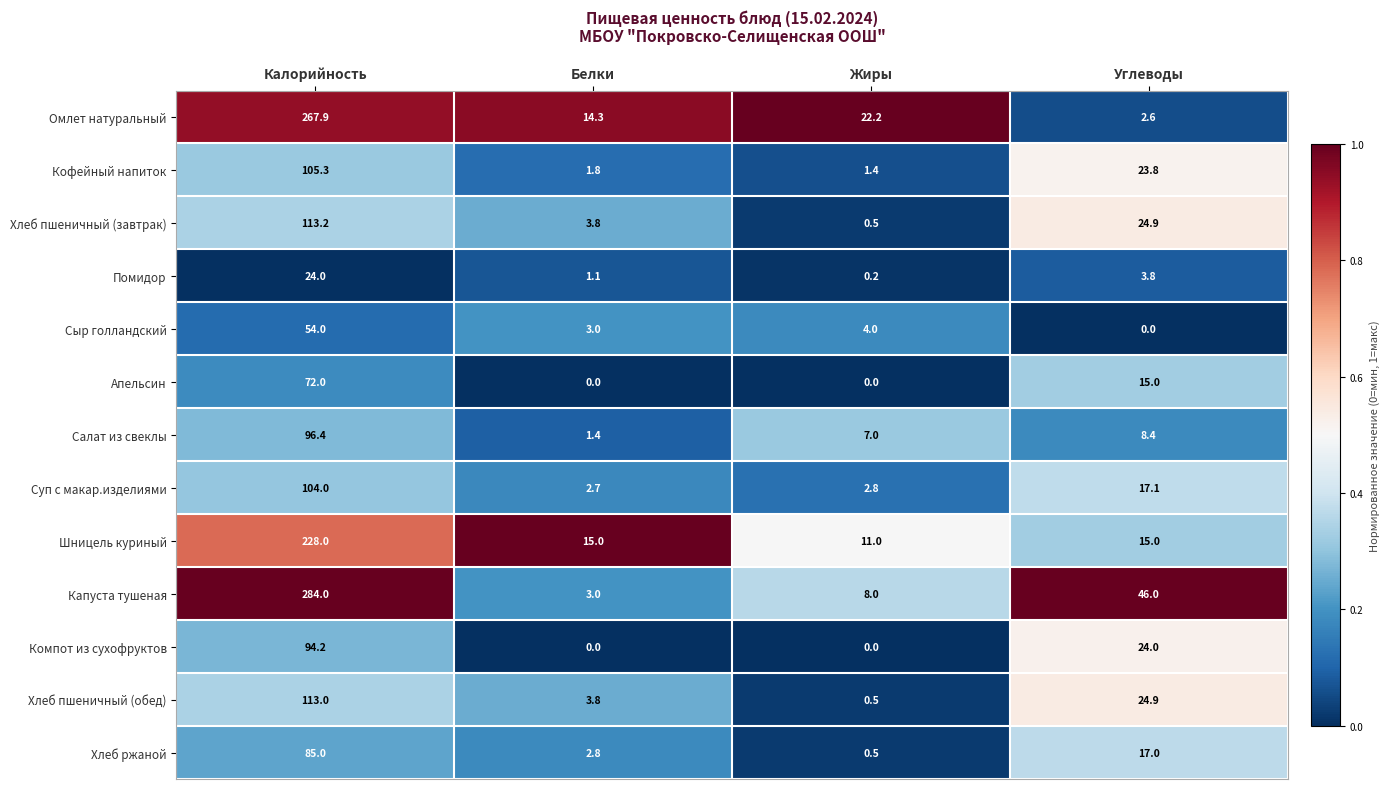

What is the average value of the Салат из свеклы series?

28.3